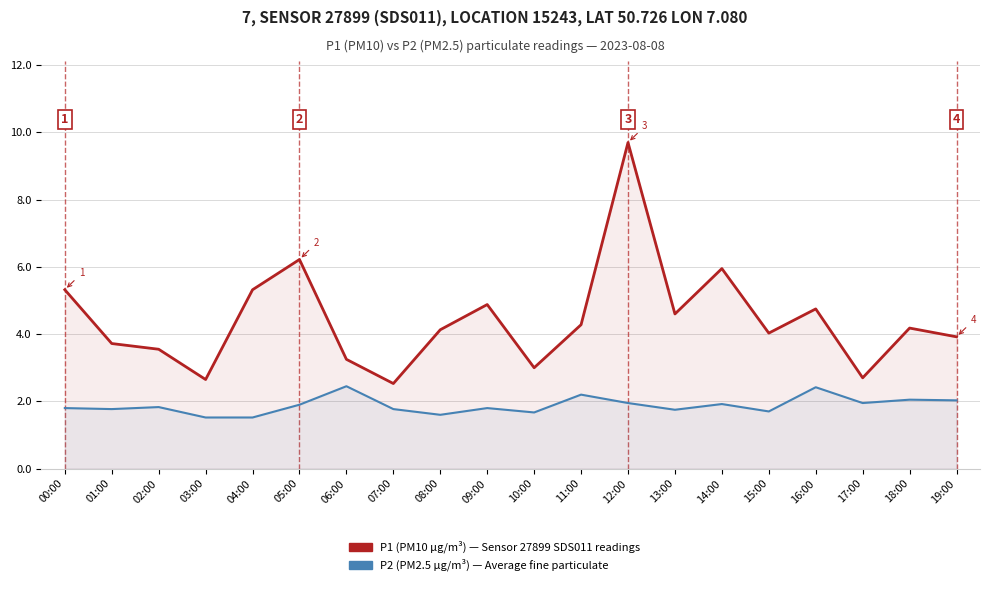

Is the value of P2 (PM2.5 µg/m³) - HPI Average at 16:00 greater than the value of P1 (PM10 µg/m³) - Sensor 27899 at 00:00?

No